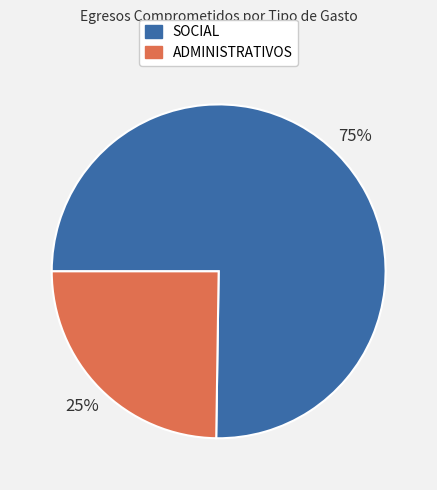

How many segments does this pie chart have?

2